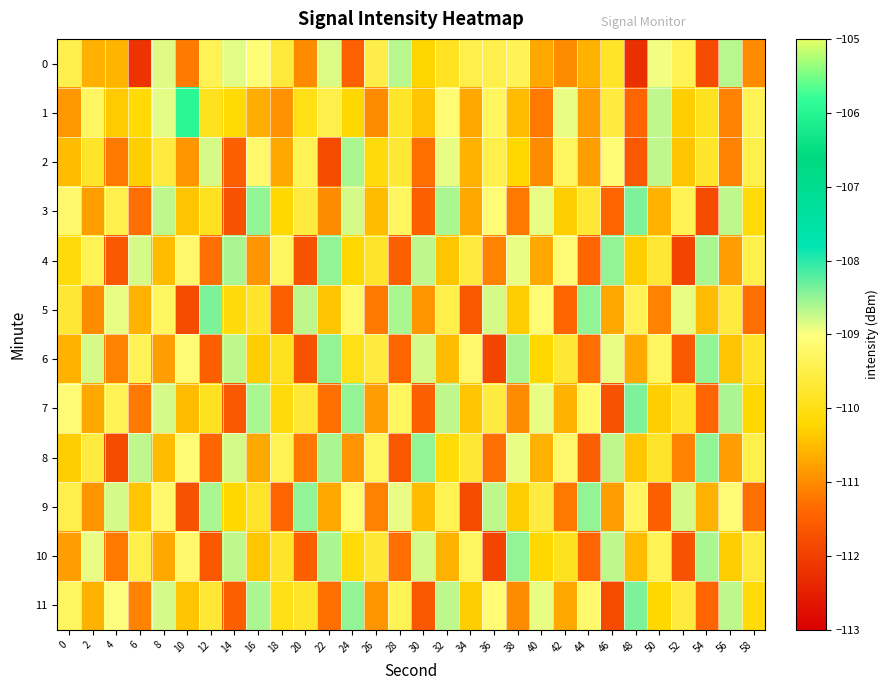

At which category does the chart reach its peak across all series?

10